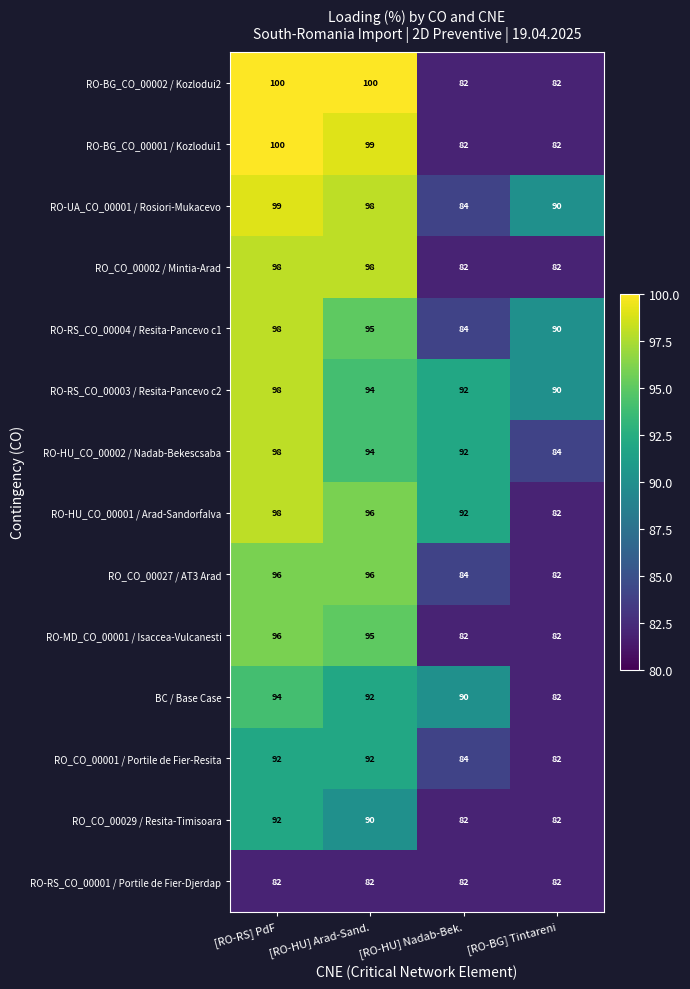

What is the difference between the highest and lowest values at [RO-HU] Arad-Sand.?

18